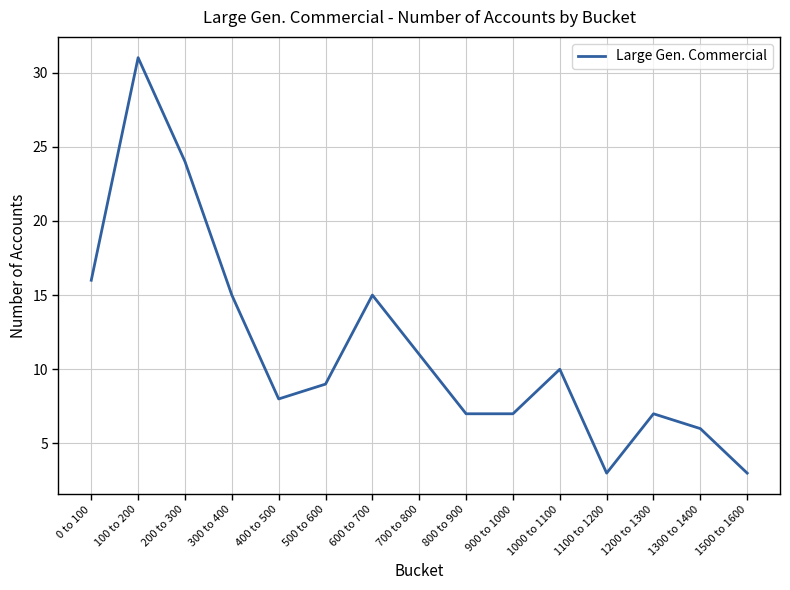

Where is the data nearest to the value 17?

0 to 100